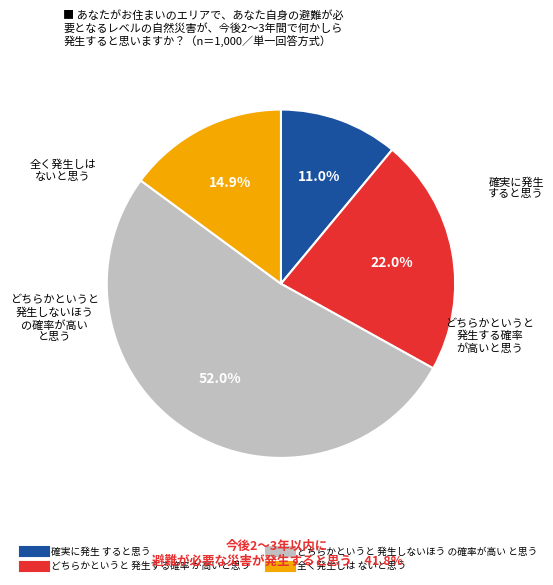

Is there any slice that represents more than half of the pie?

Yes